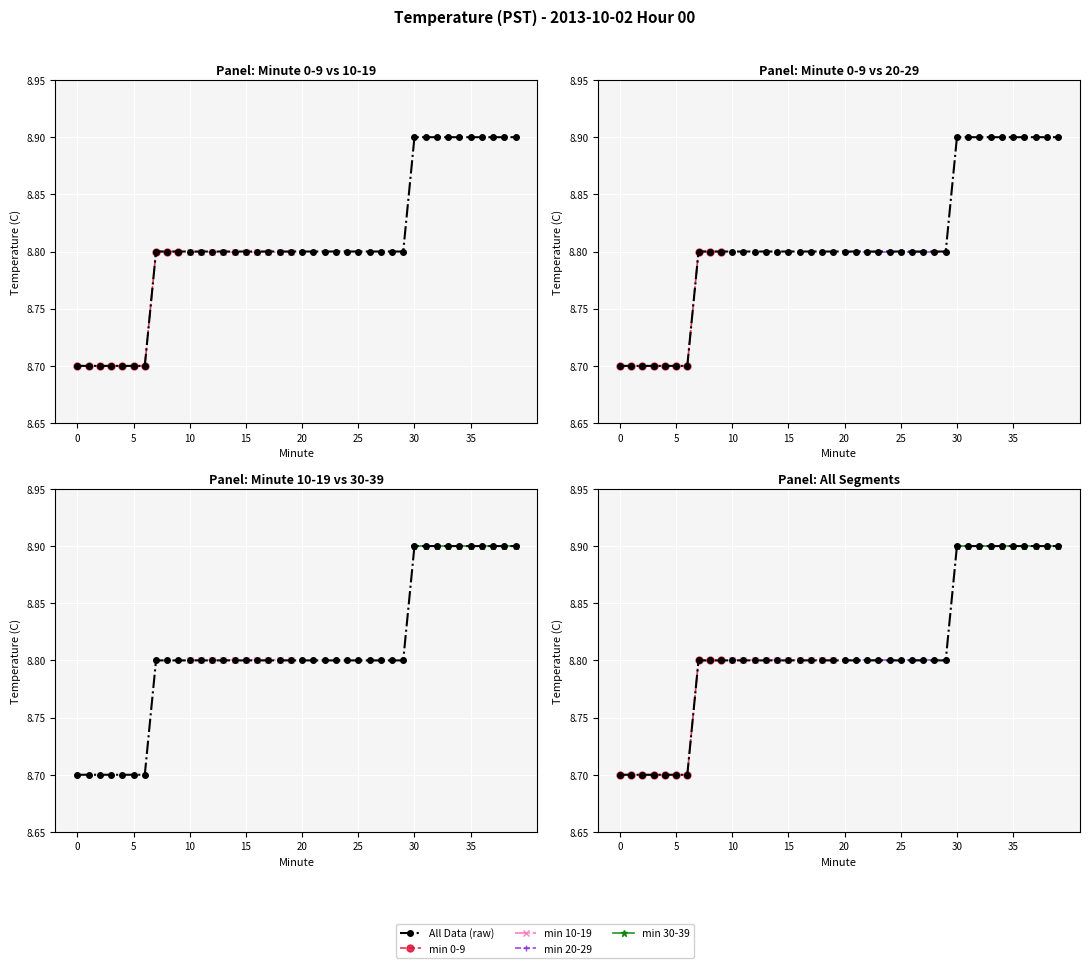

What is the maximum value shown in the chart?

8.9